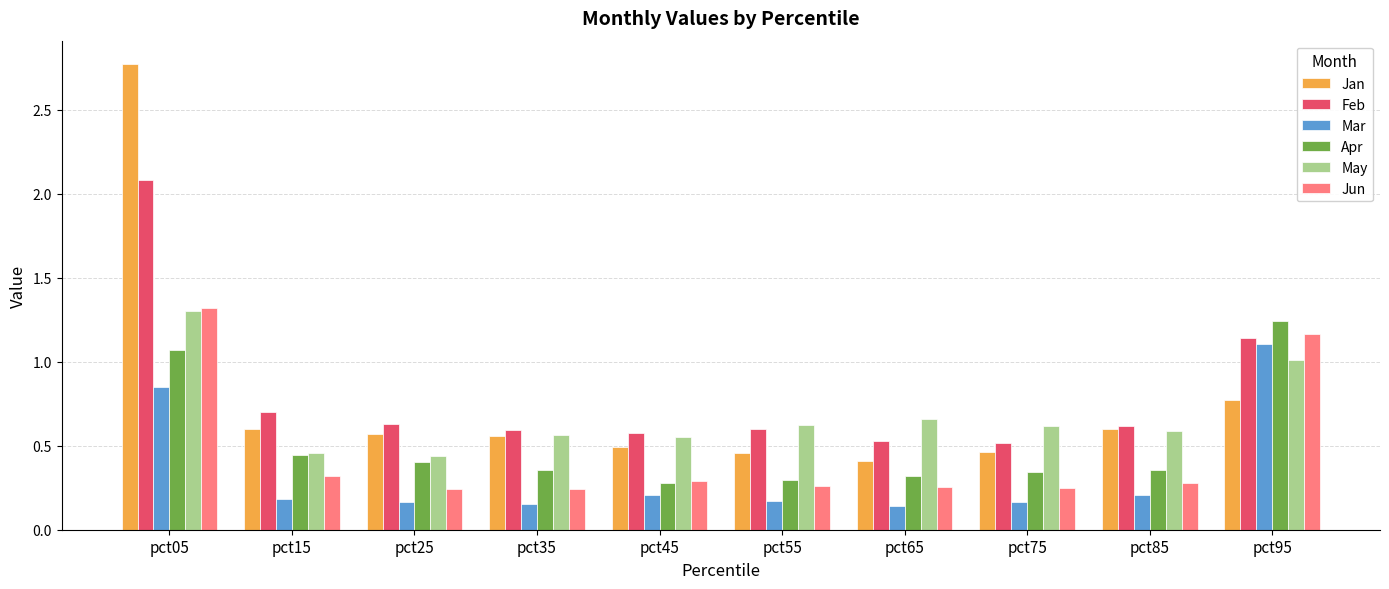

What is the total value across all series at pct45?

2.4